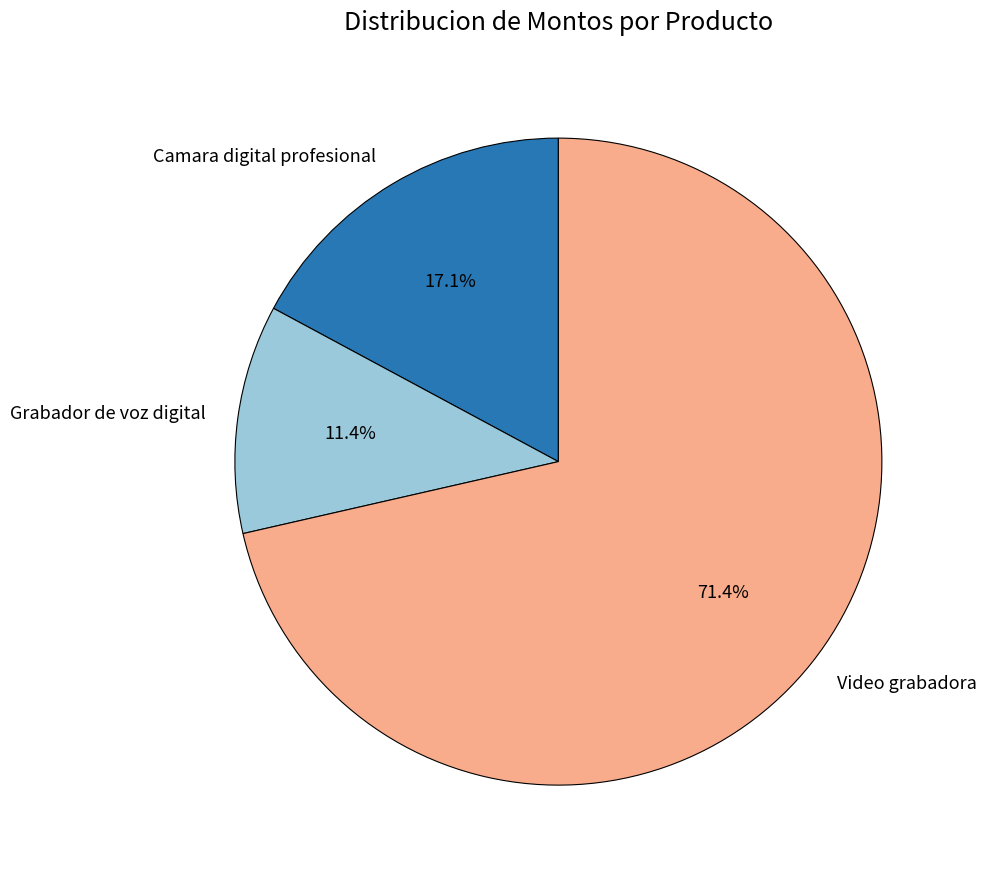

To the nearest percent, what is the combined percentage of Video grabadora and Camara digital profesional?

89%